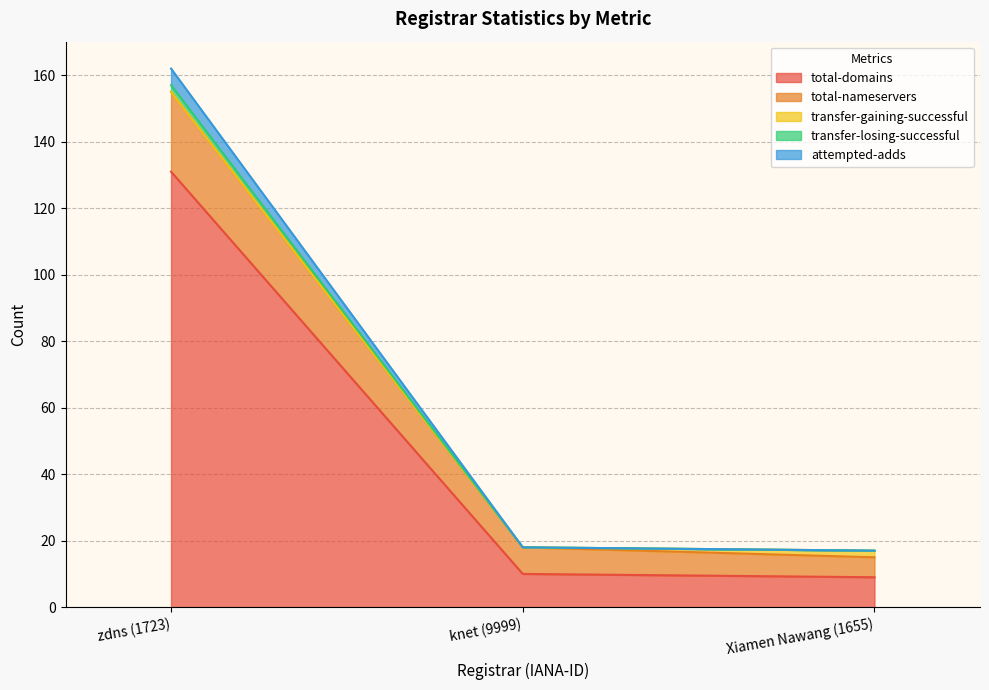

The value of total-domains at knet (9999) is 10. True or false?

True